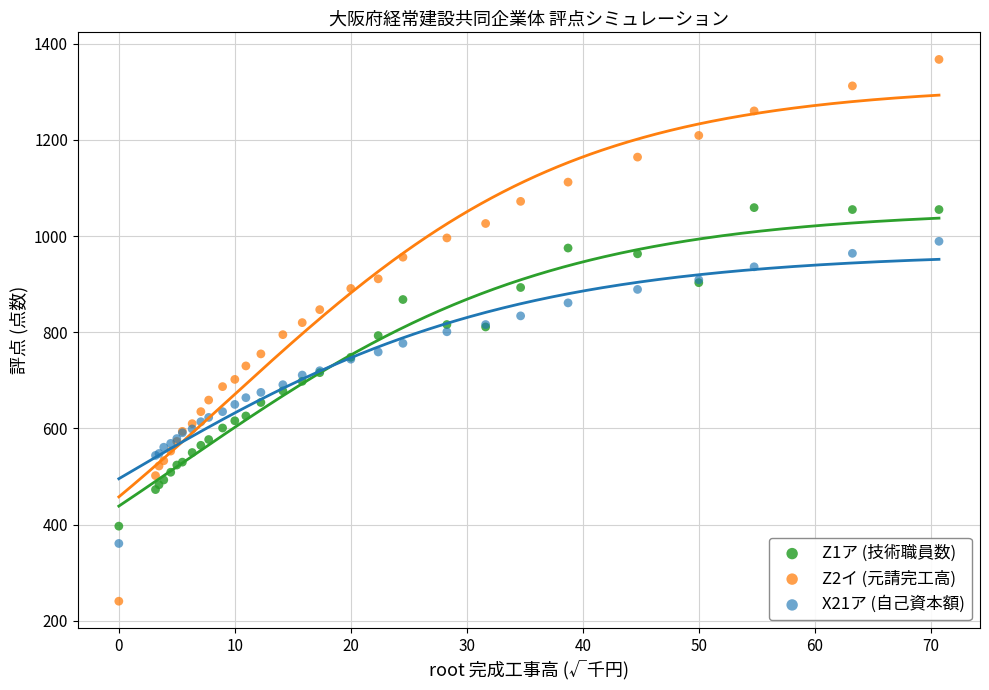

Which series contains the lowest Y value?

Z2イ (元請完工高)